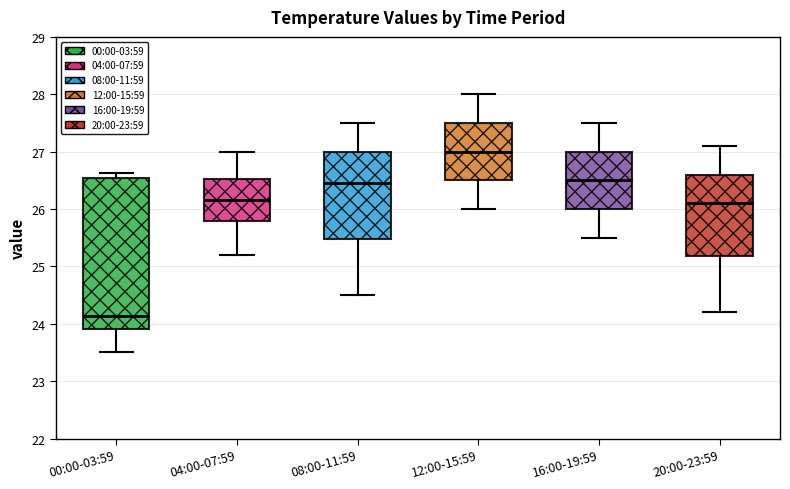

Which box is the tallest, from its lower edge to its upper edge?

00:00-03:59